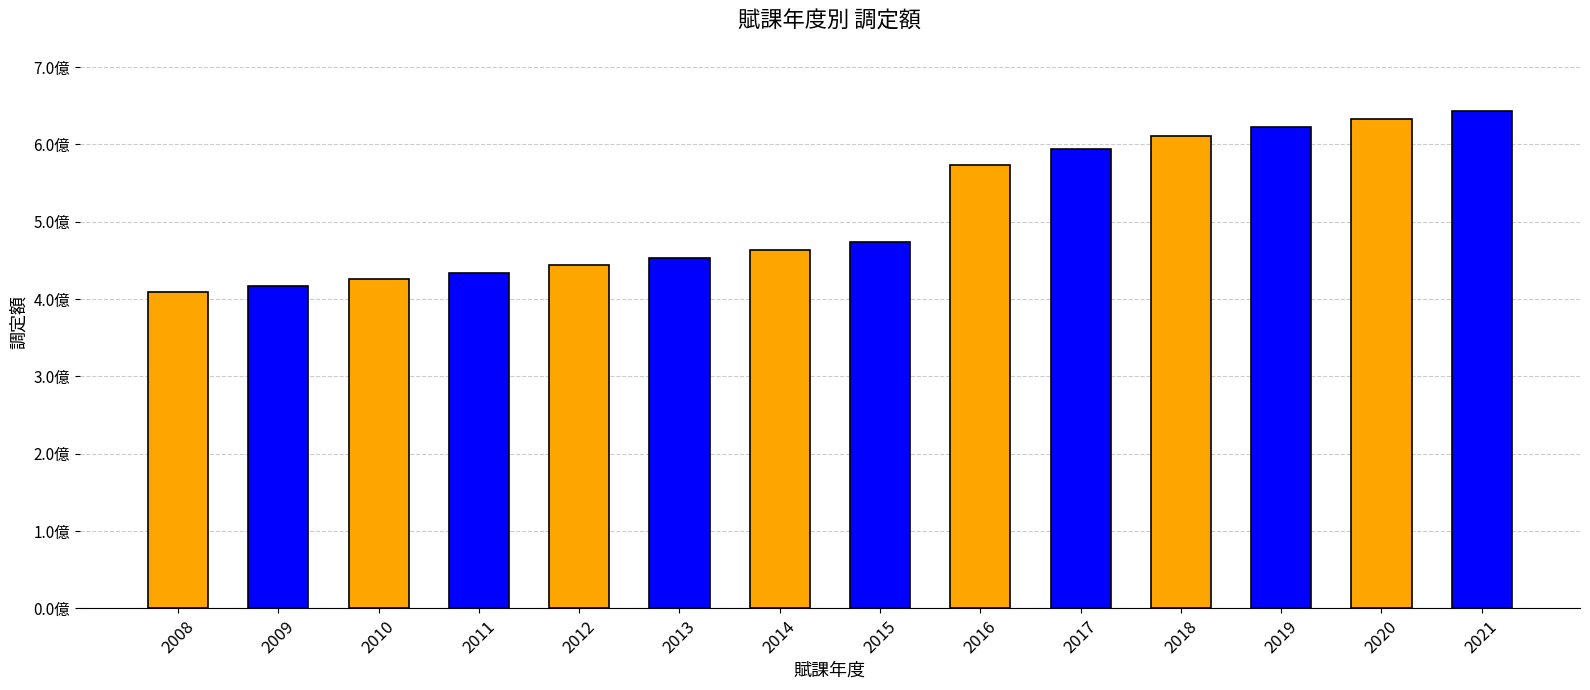

True or false: the data shows 248574592 at 2012.

False